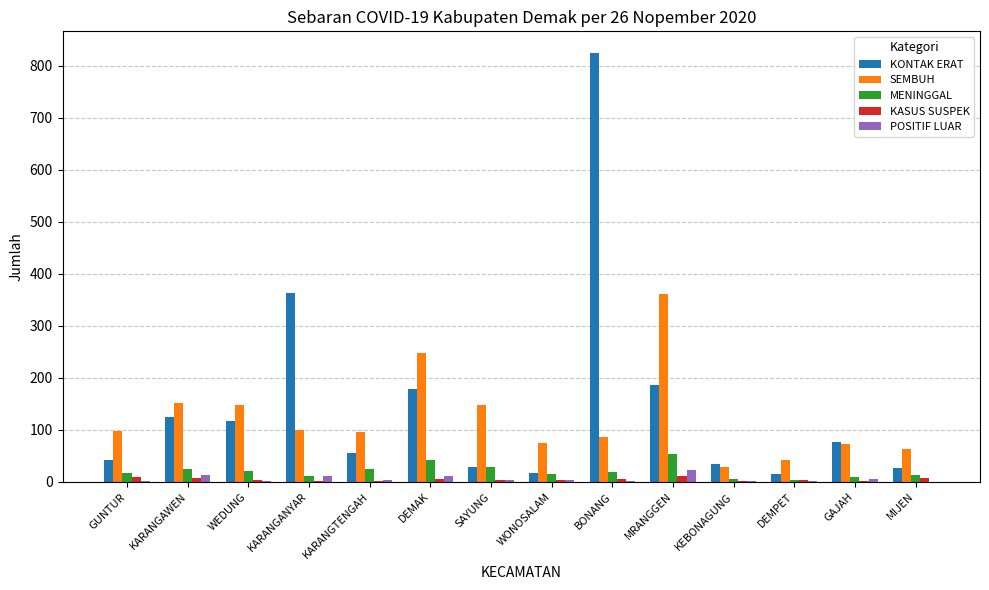

At which category is the sum across all series the highest?

BONANG